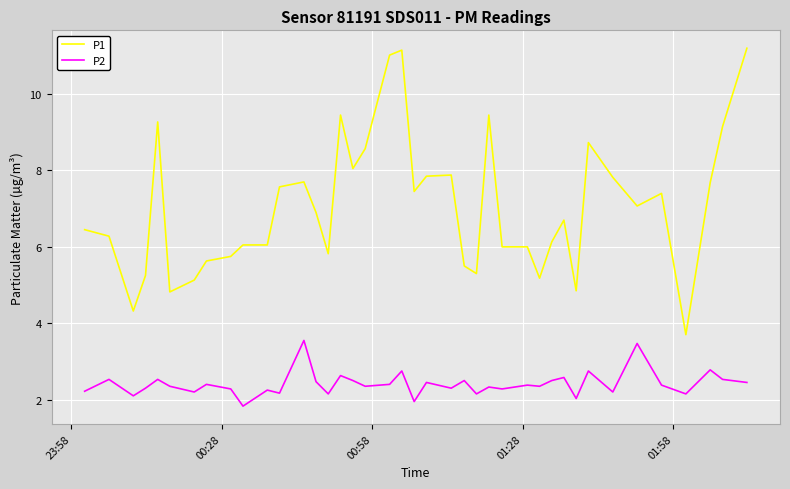

Which series has the largest range (max minus min)?

P1